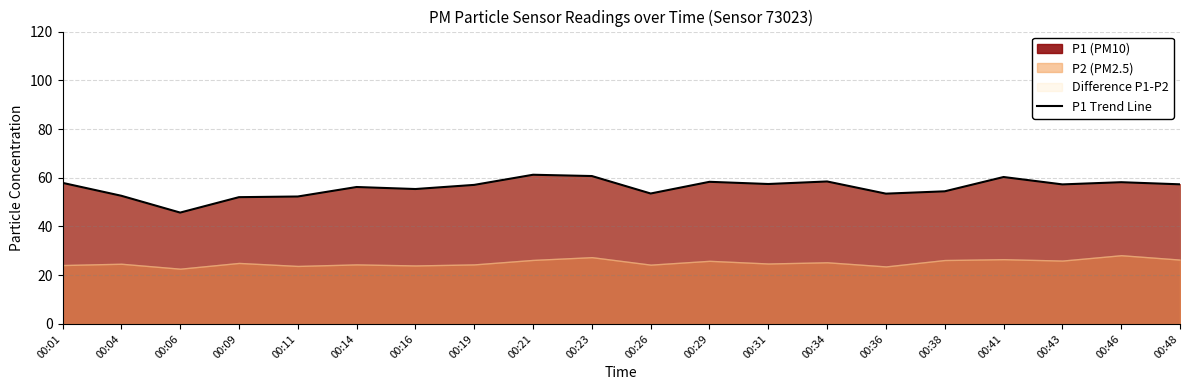

What is the sum of all values?

1119.8